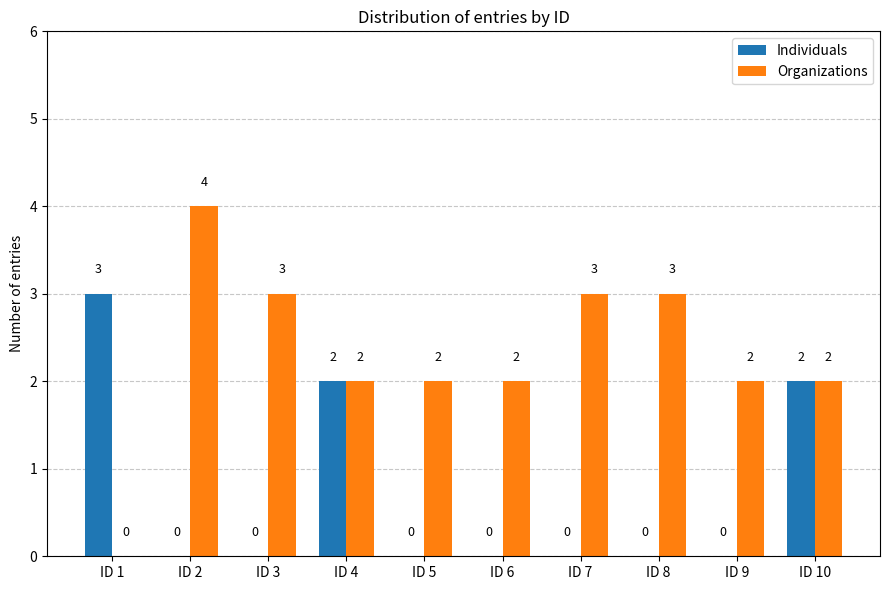

Is the value of Organizations at ID 2 greater than the value of Individuals at ID 8?

Yes